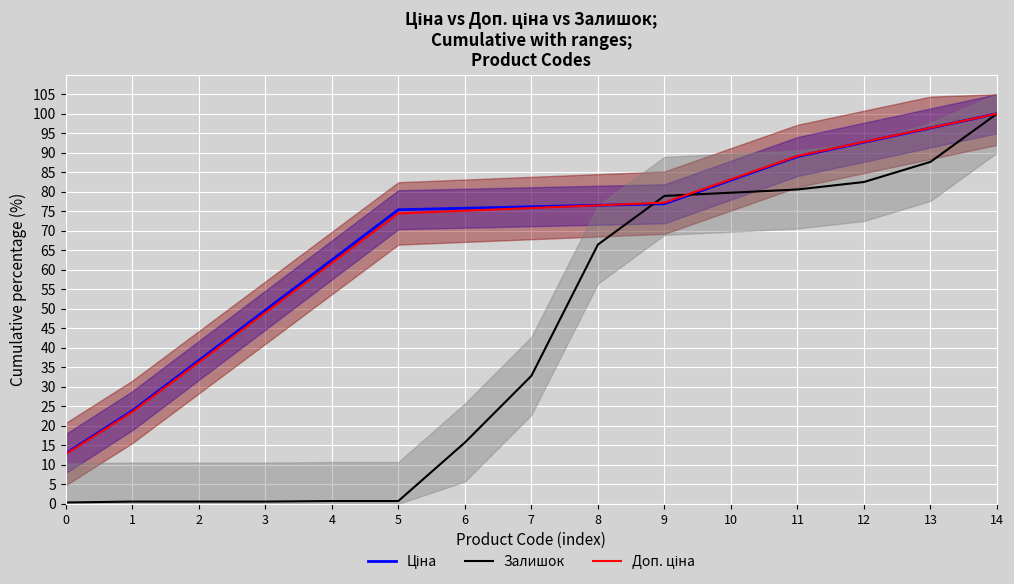

What is the difference between the maximum and minimum values in the Доп. ціна series?

87.3